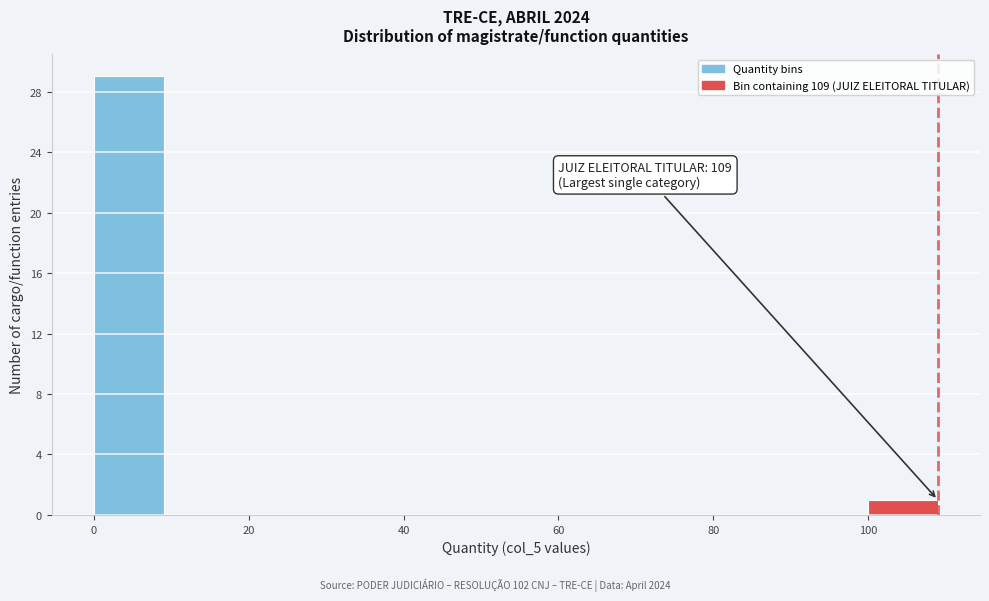

Which range on the x-axis has the tallest bar?

-0.5 to 9.5